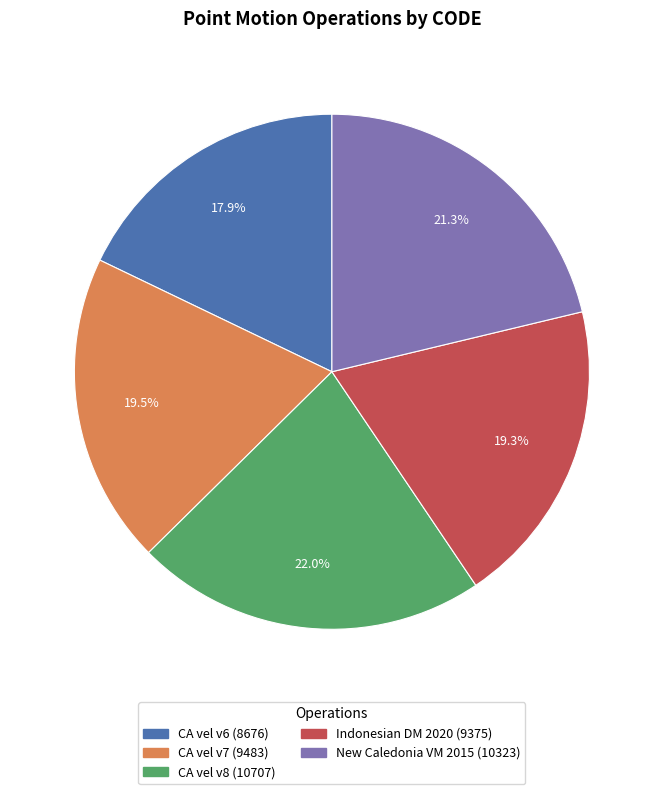

Is there a majority slice in this chart?

No